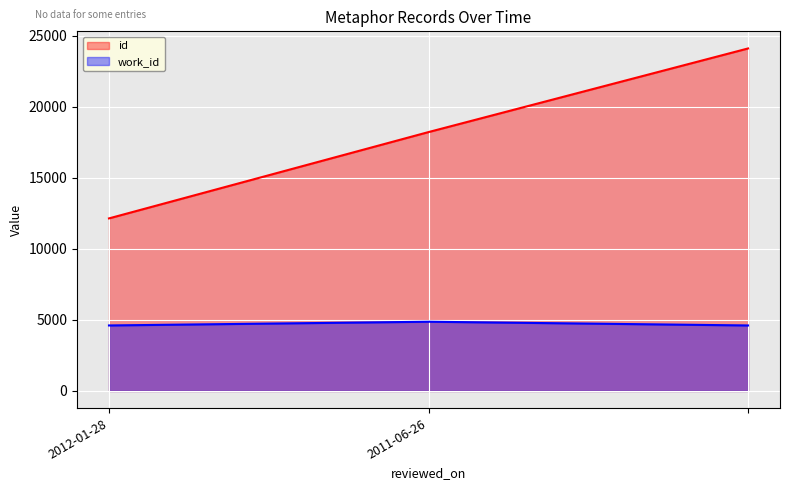

What is the minimum value shown in the chart?

4610